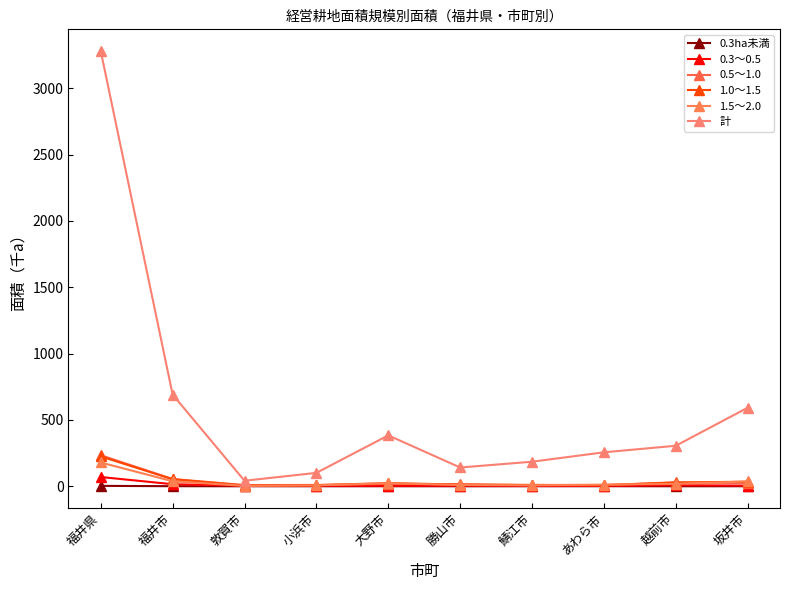

What is the sum of the 0.3ha未満 values at 坂井市 and 福井県?

3.5